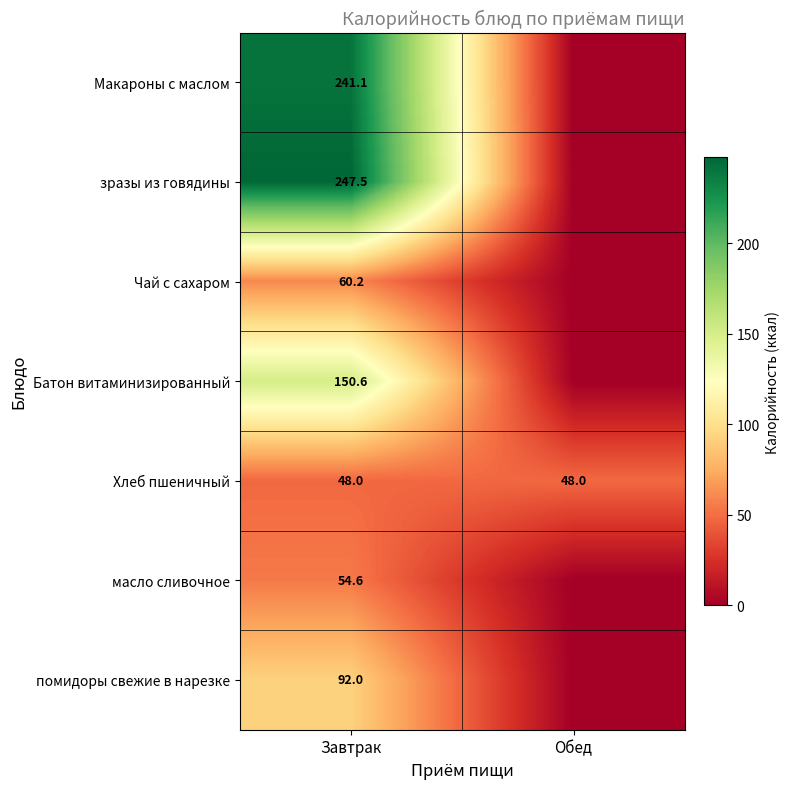

The Макароны с маслом series shows 367.5 at Завтрак. True or false?

False